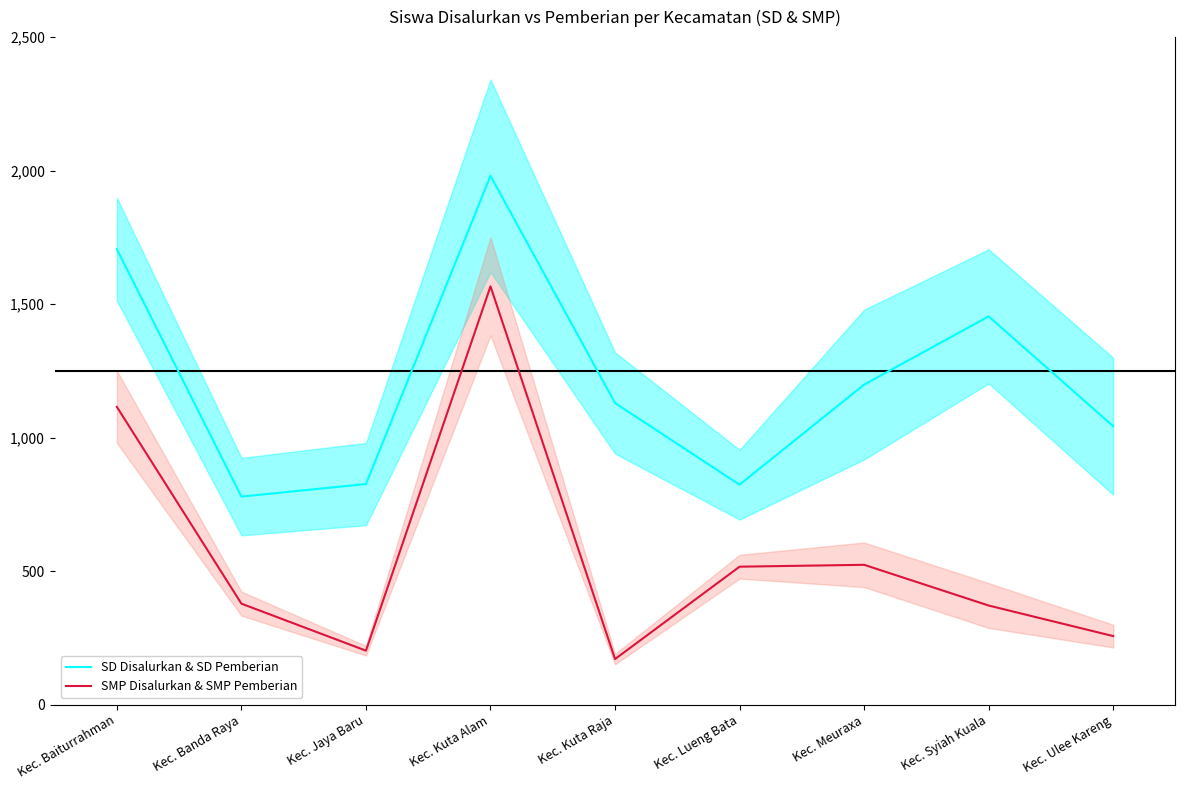

Reading left to right, what are all the values shown in this chart?

SD Disalurkan & SD Pemberian: 1705.5	779.0	826.0	1980.5	1129.5	823.5	1198.5	1454.0	1042.5
SMP Disalurkan & SMP Pemberian: 1115.0	378.0	202.0	1566.5	170.5	516.5	523.5	371.0	256.5